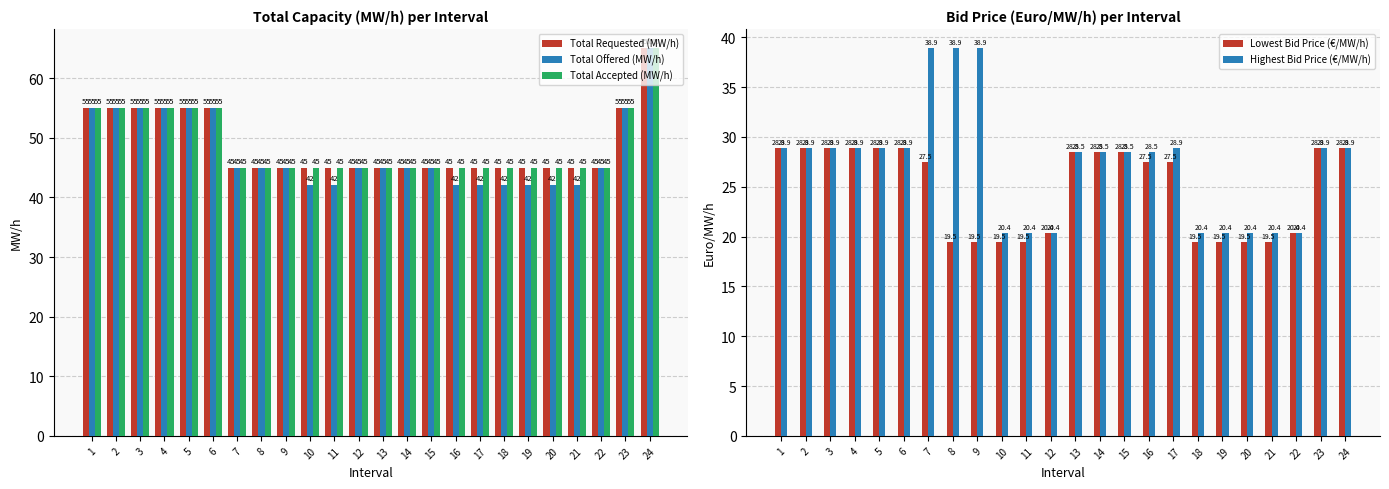

Is the value of Total Offered (MW/h) at 23 greater than the value of Highest Bid Price (€/MW/h) at 11?

Yes